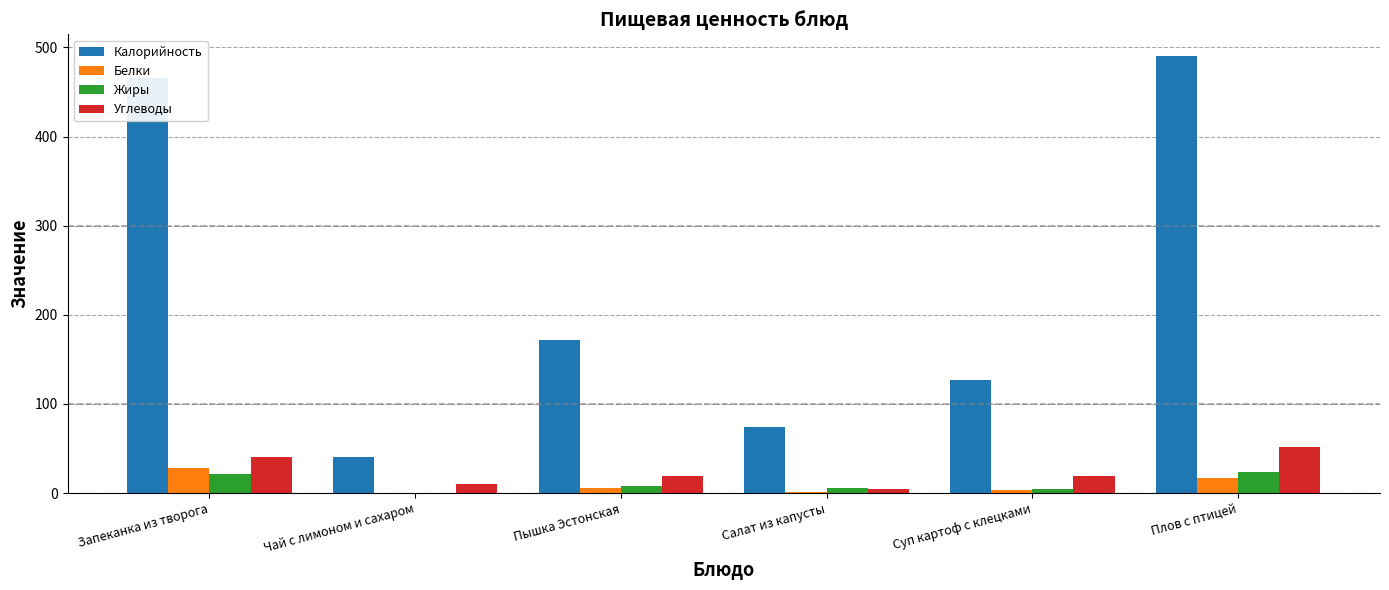

Is the value of Калорийность at Плов с птицей greater than the value of Белки at Суп картоф с клецками?

Yes